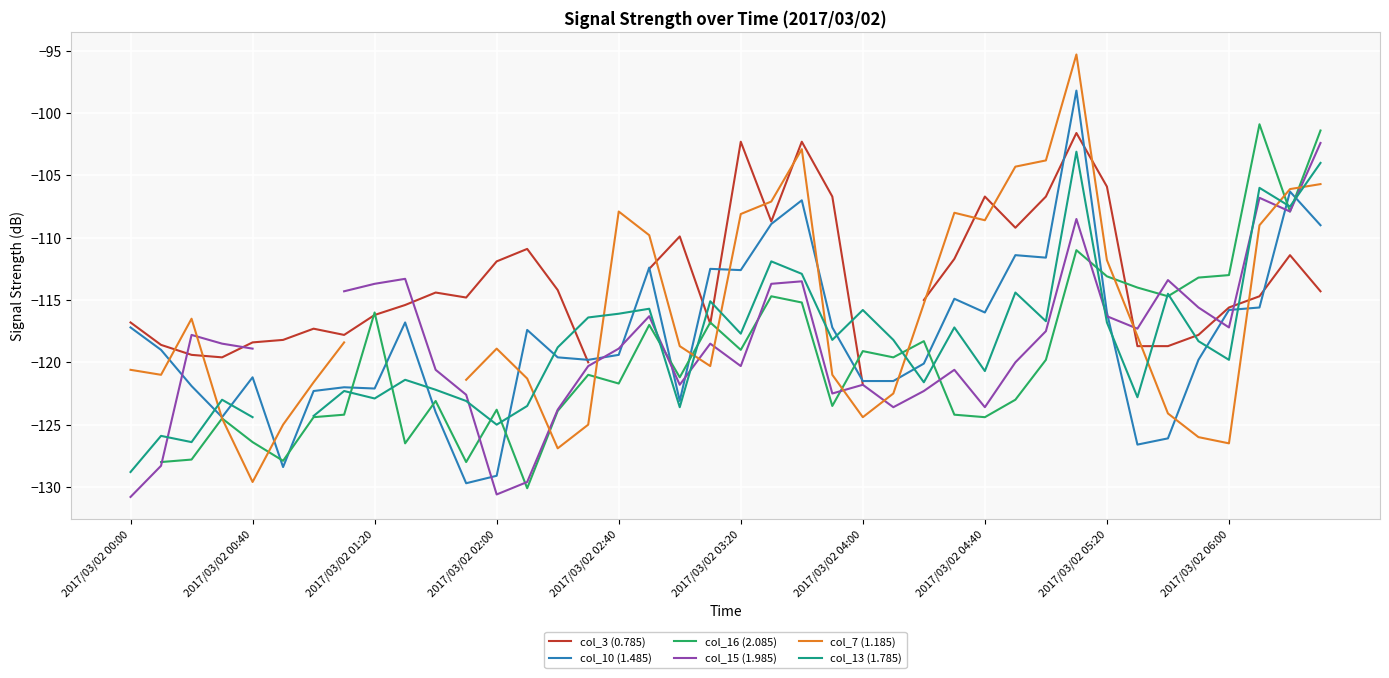

Is it true that col_13 (1.785) equals -169.8 at 2017/03/02 00:40?

False